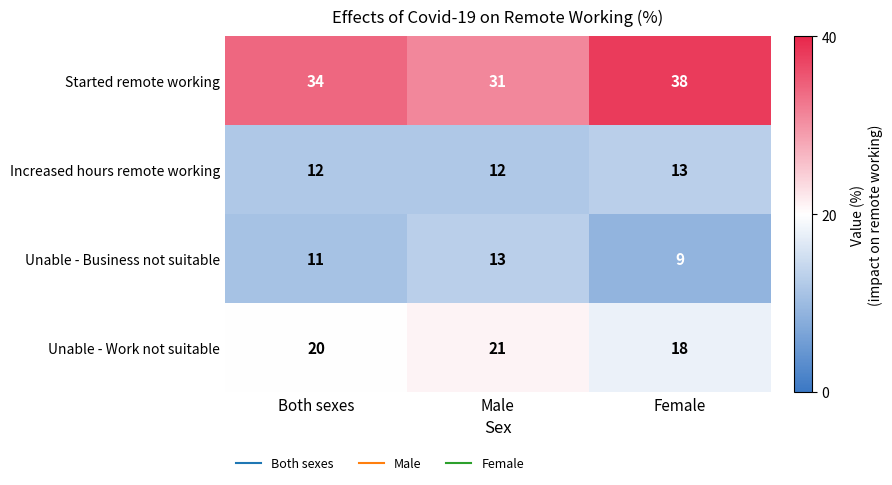

Which series has the largest total across all categories?

Started remote working